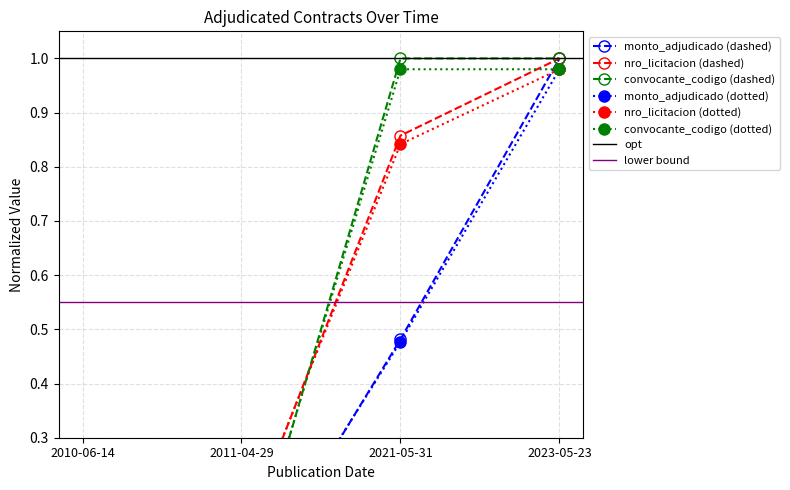

Which series has the largest total across all categories?

convocante_codigo